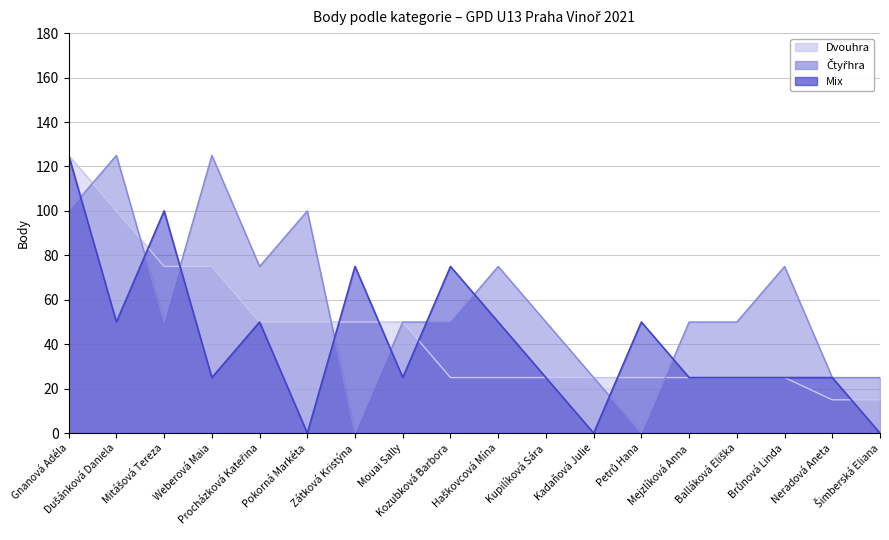

Between Dušánková Daniela and Neradová Aneta, which series saw the biggest shift?

Čtyřhra